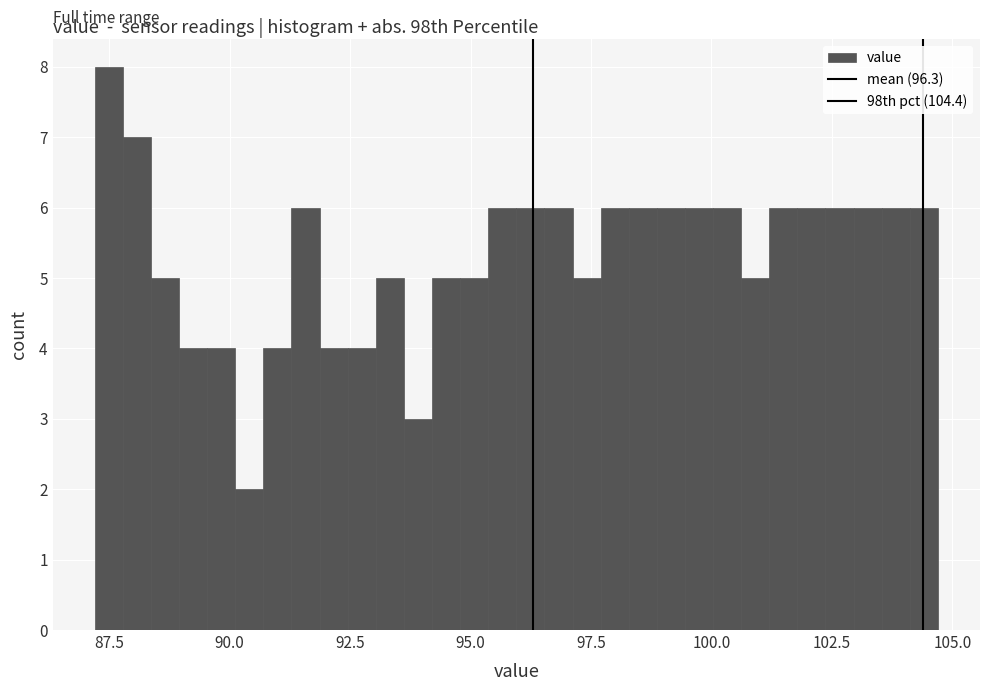

Around what value on the x-axis is the tallest bar? Give the approximate position of its centre, as read against the axis.

87.5